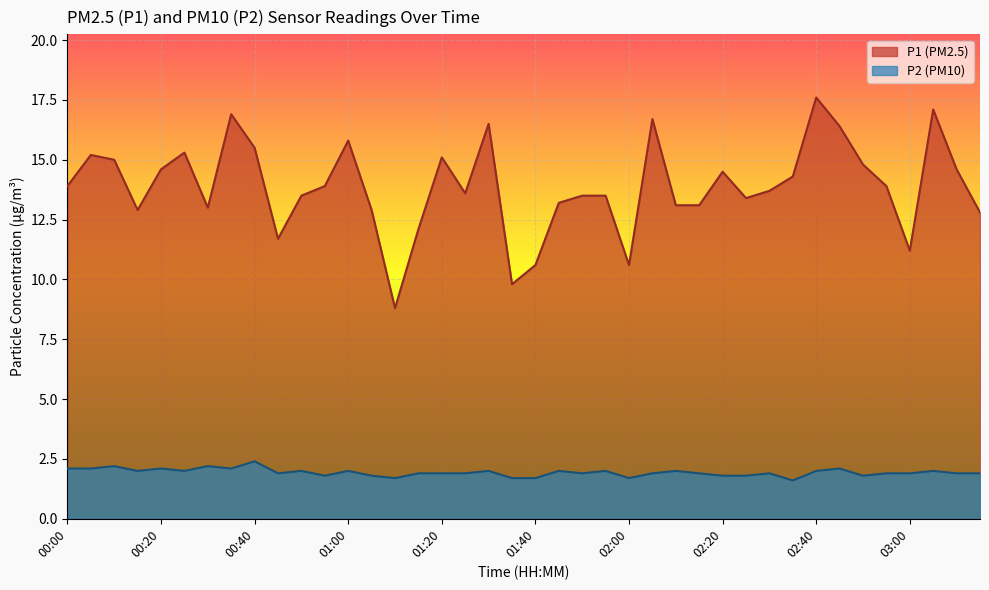

Which category has the highest value across all series?

02:40